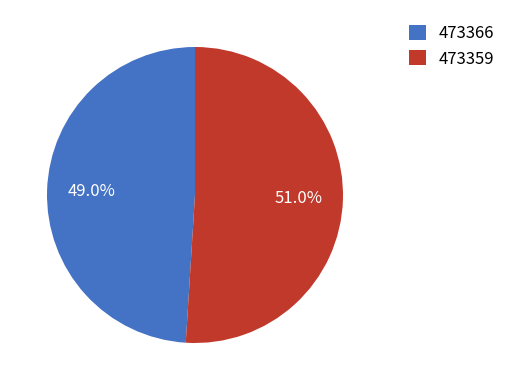

Which slice represents more than half of the pie?

473359